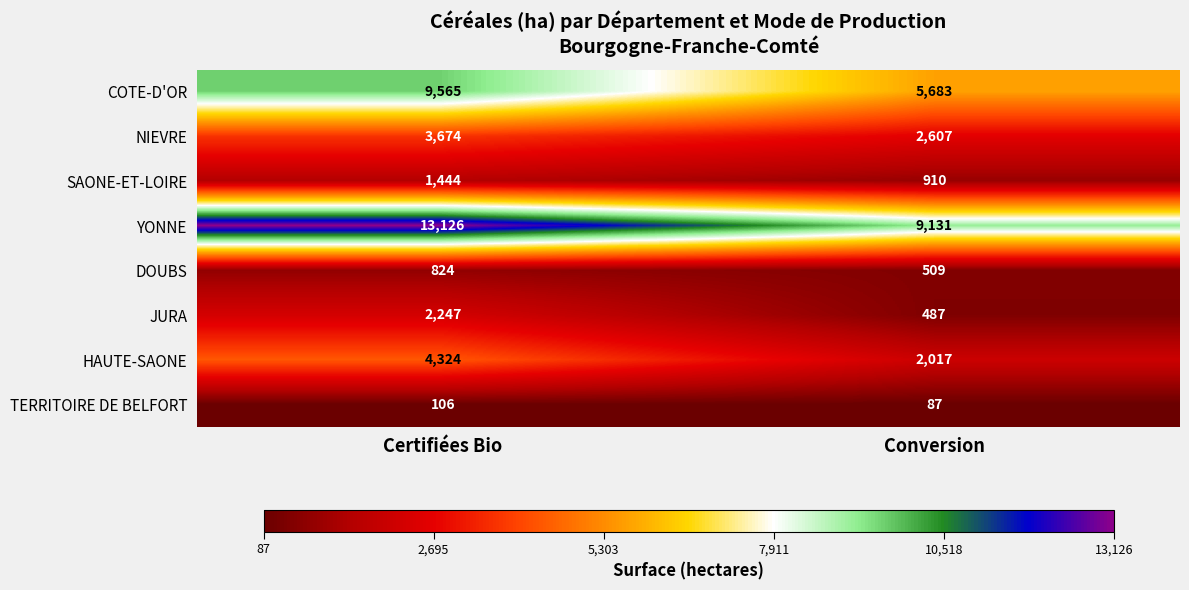

At which category is the sum across all series the highest?

Certifiées Bio